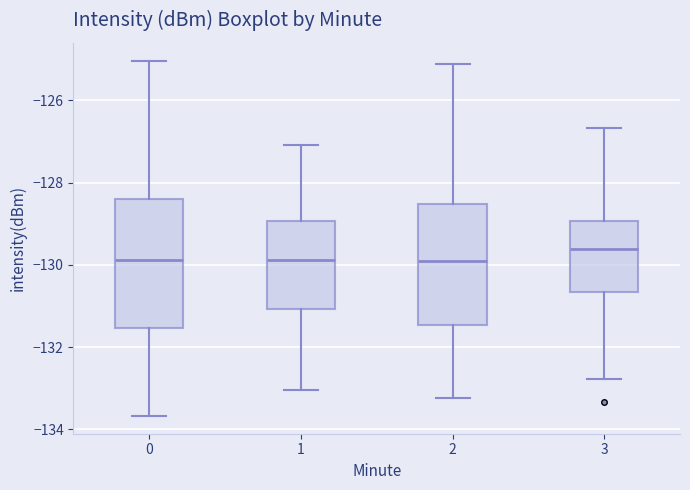

Where does the lower whisker of the box at x = 0 end on the y-axis? The values are not printed on the chart, so give them approximately, as read against the axis.

-133.6